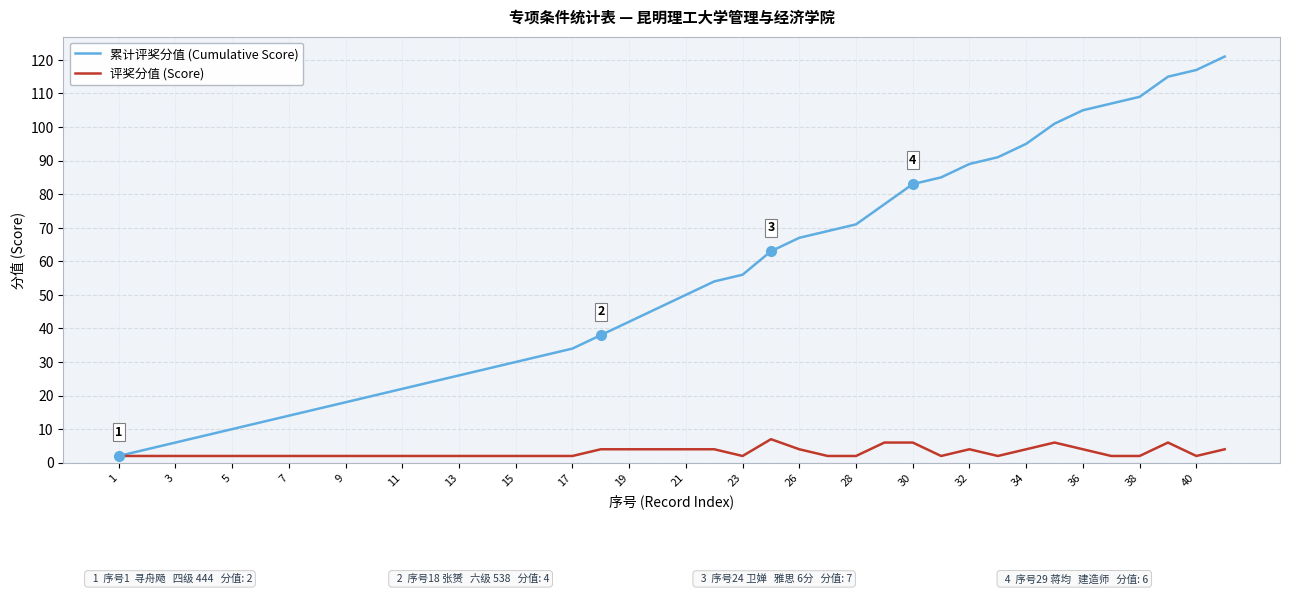

What is the lowest value of the 评奖分值 (Score) series?

2